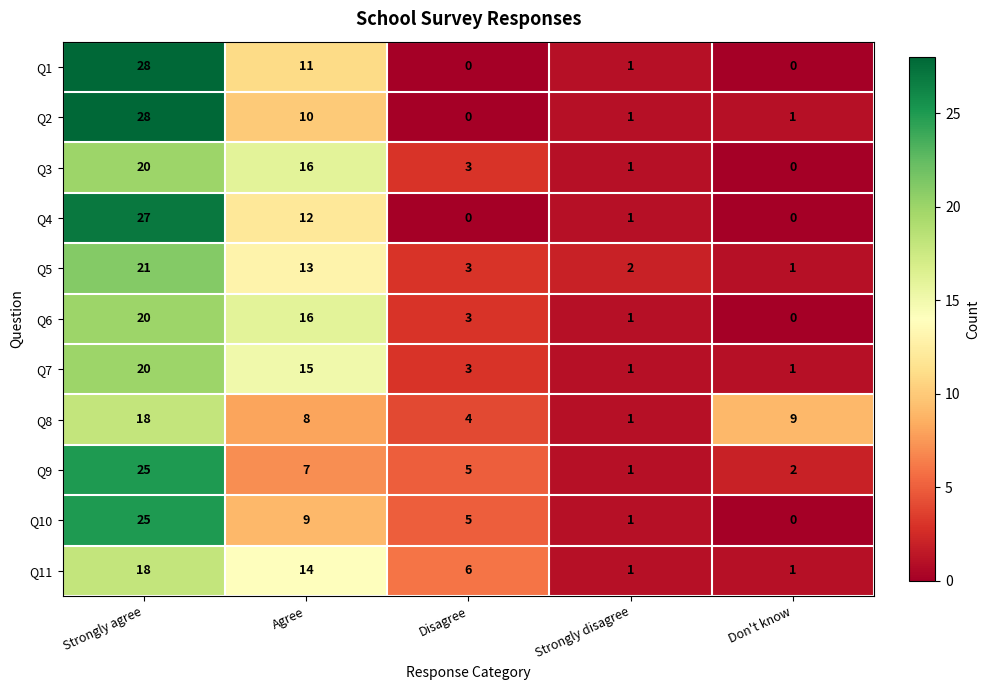

The value of Q2 at Strongly disagree is 2. True or false?

False